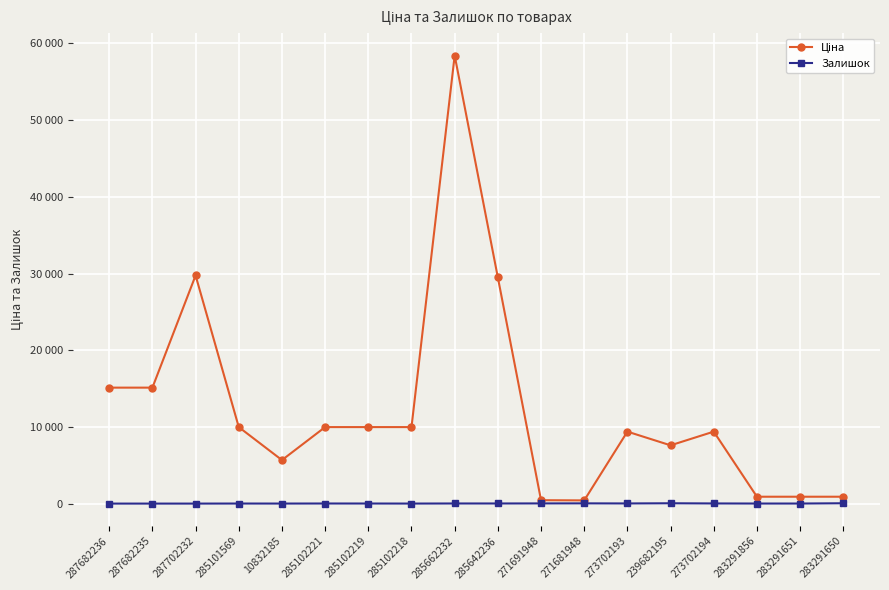

What are all the series names shown in the legend?

Ціна, Залишок